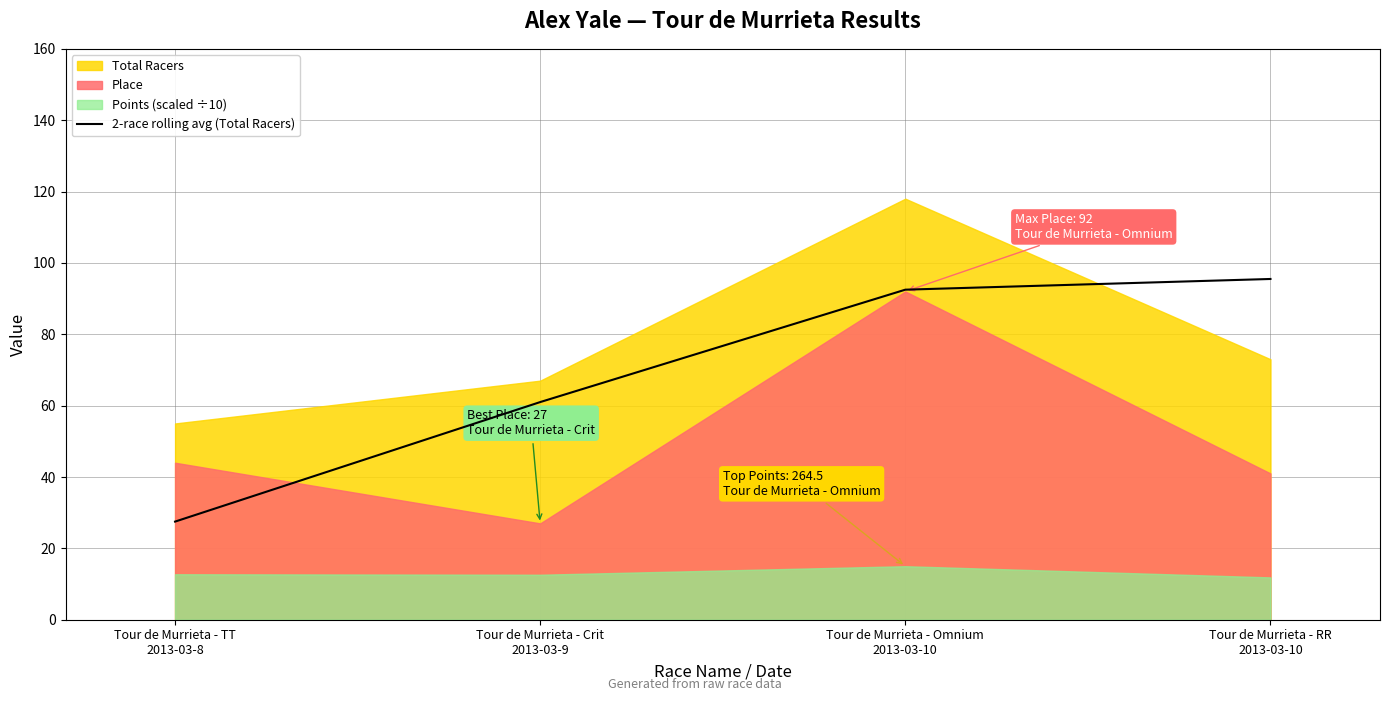

What is the highest value of the 2-race rolling avg (Total Racers) series?

95.5